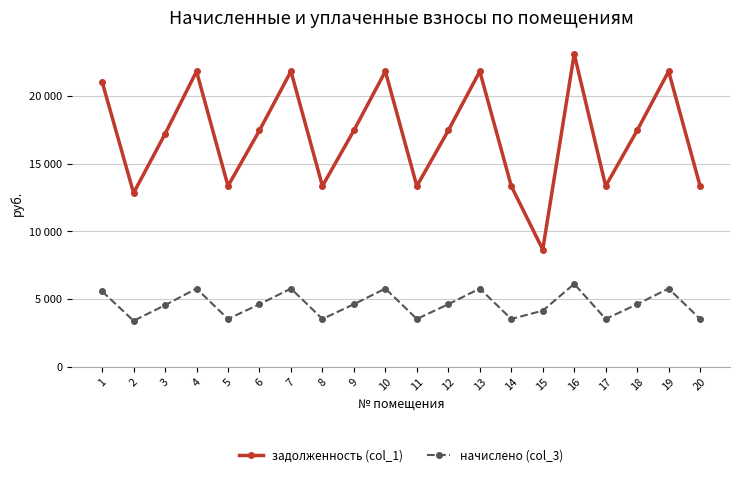

List the series in order of their peak value, highest first.

задолженность (col_1), начислено (col_3)